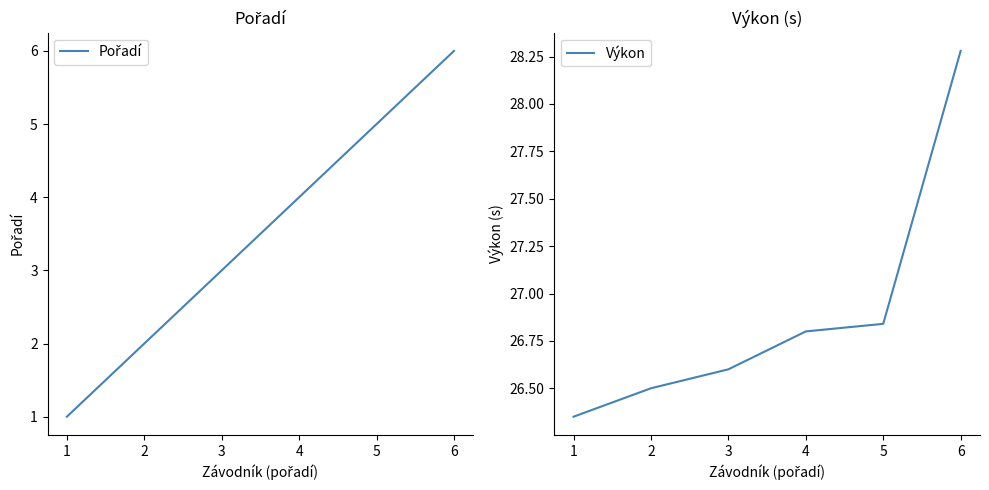

At which label does Výkon reach its peak?

6